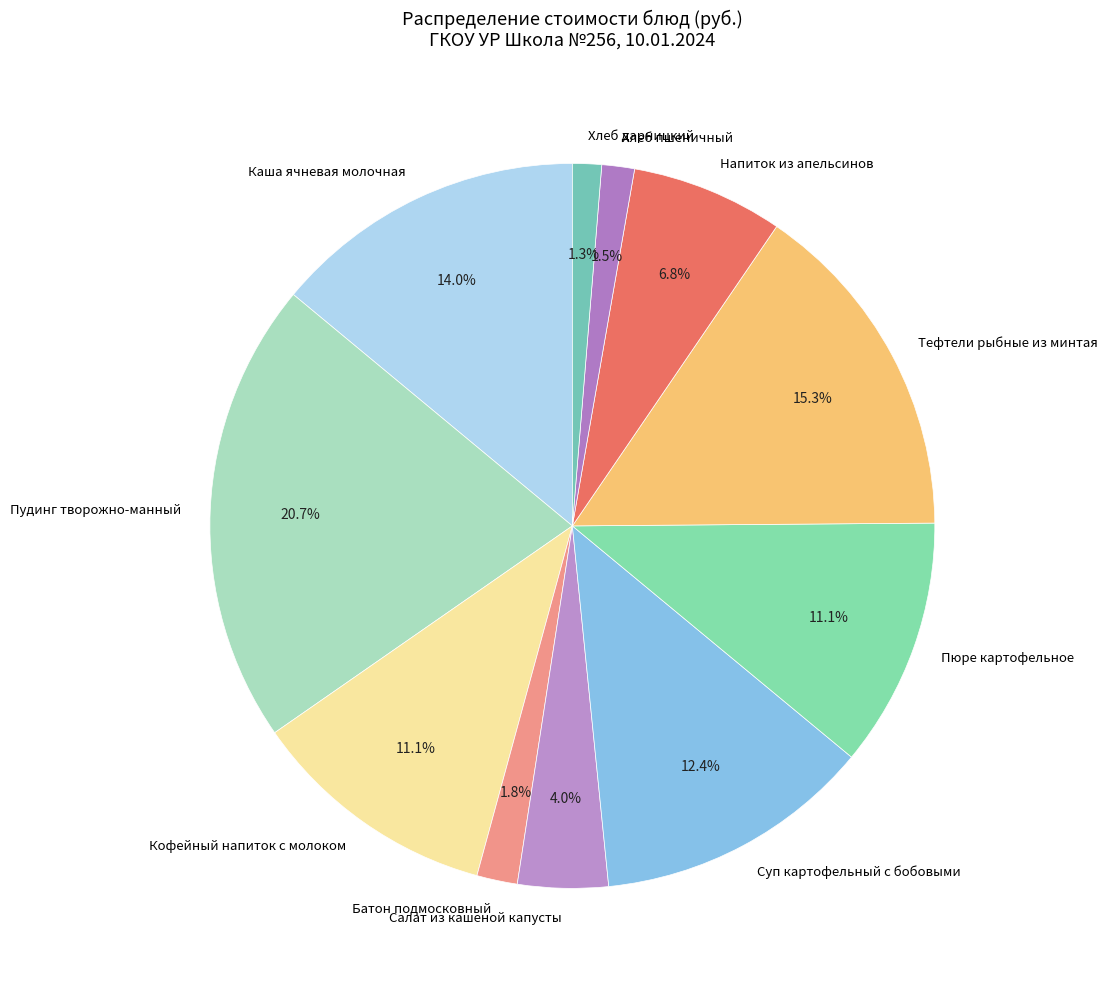

Is there a majority slice in this chart?

No